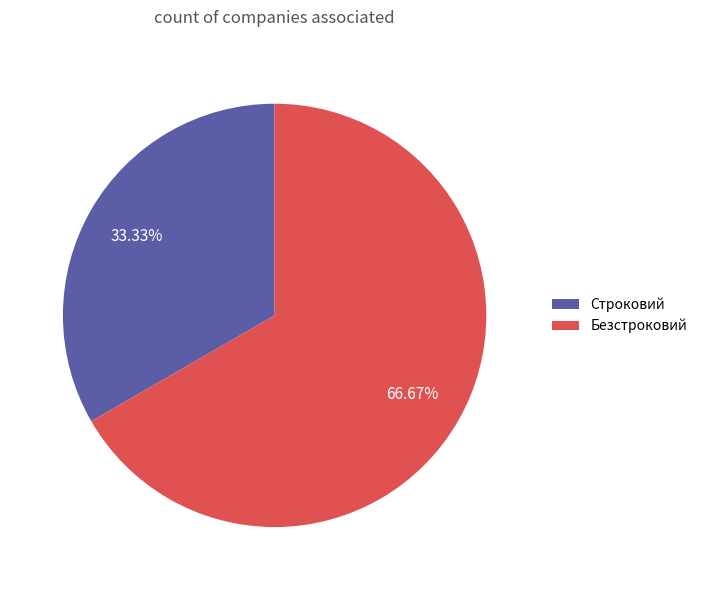

Which category accounts for the majority?

Безстроковий